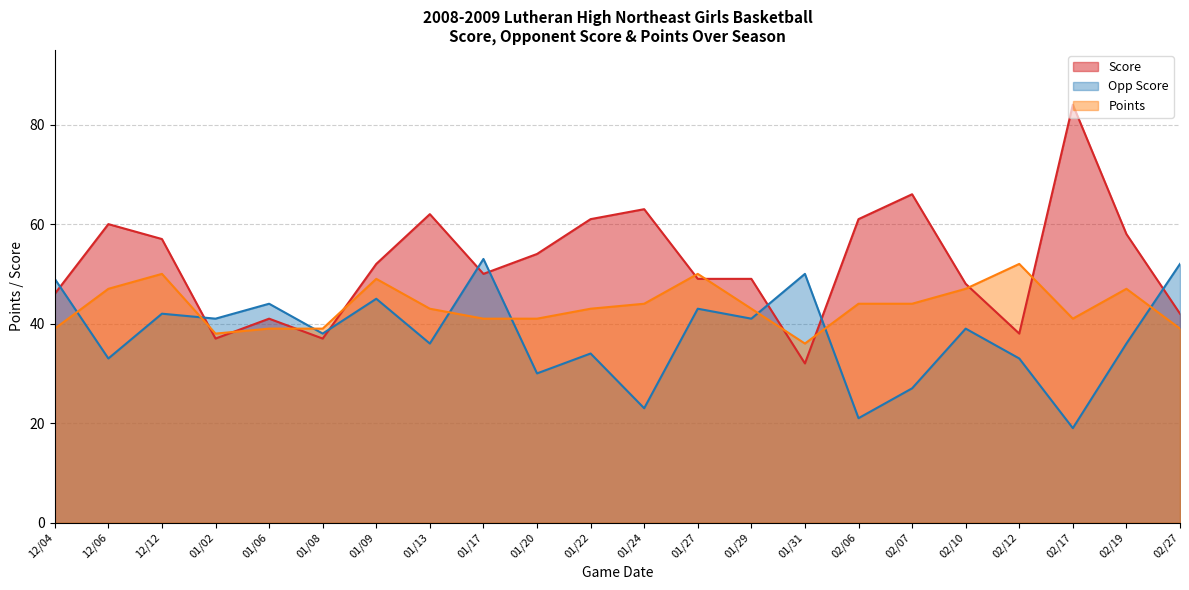

How many data points in Opp Score are above 39?

10